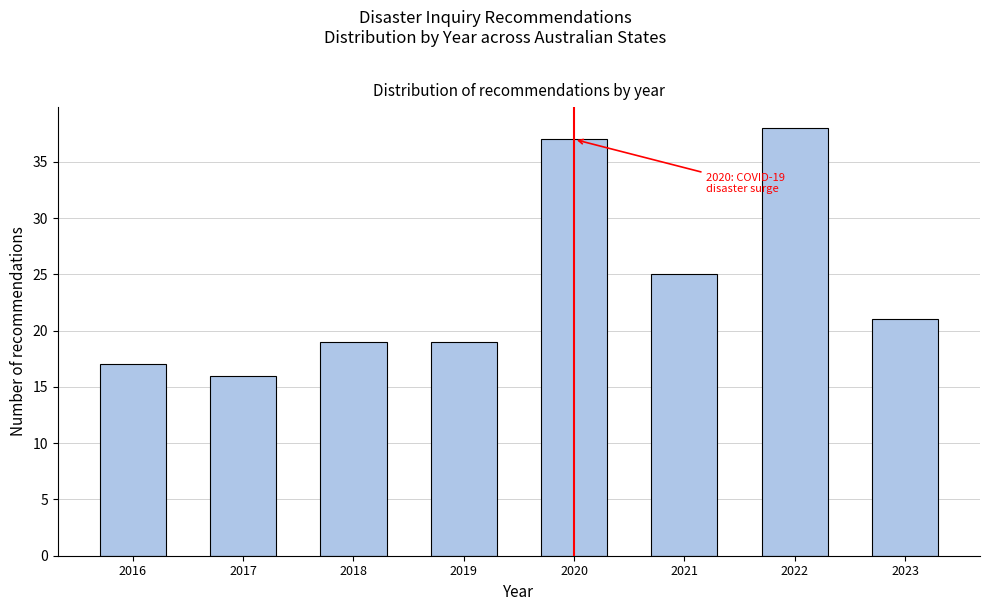

Reading right to left, list all the values displayed in this chart.

2023=21	2022=38	2021=25	2020=37	2019=19	2018=19	2017=16	2016=17